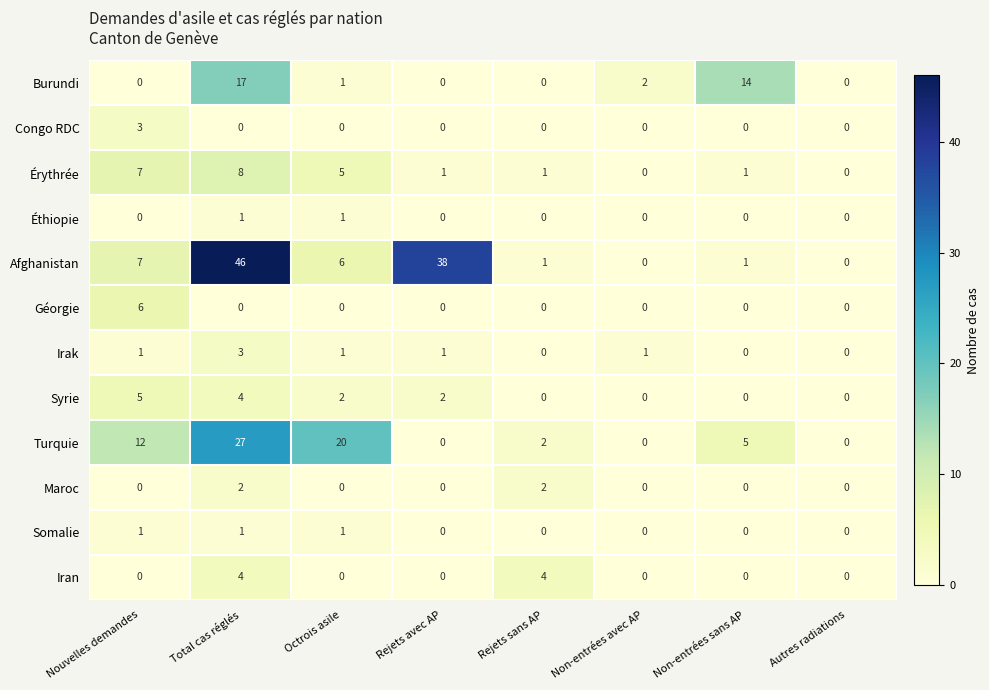

Between Nouvelles demandes and Rejets avec AP, which series saw the biggest shift?

Afghanistan